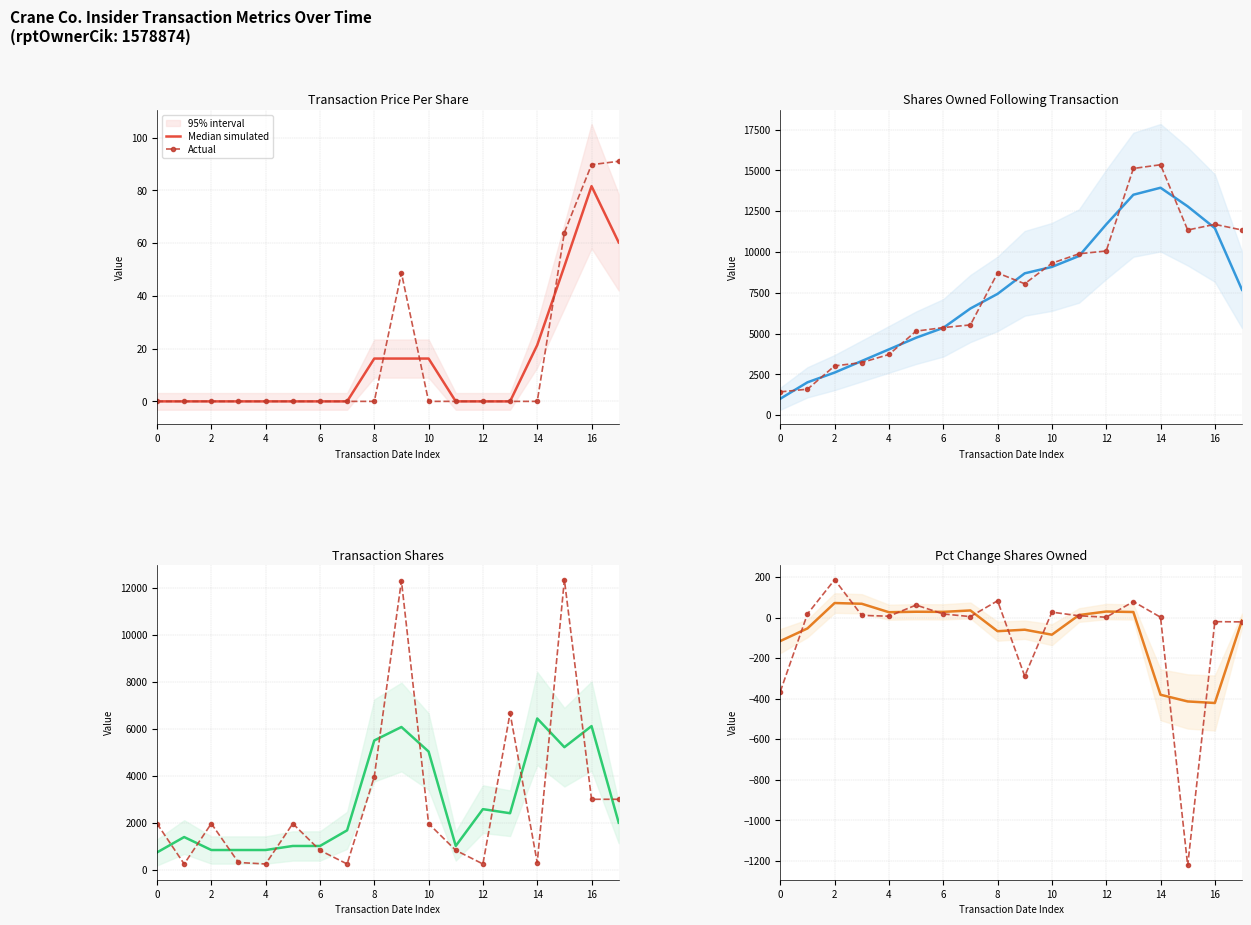

How many lines are shown in the chart?

2